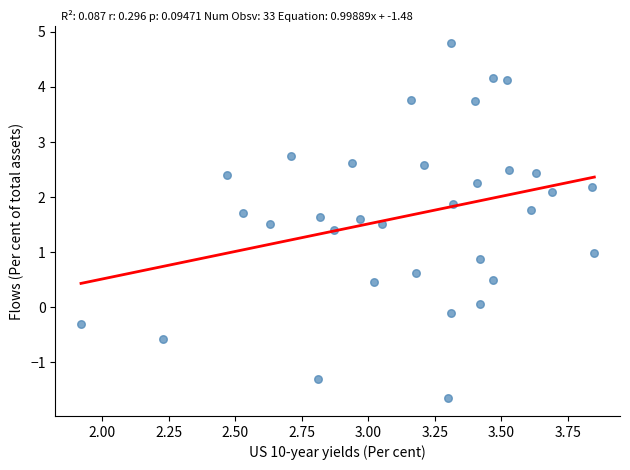

What is the range of X values (max minus min)?

1.9